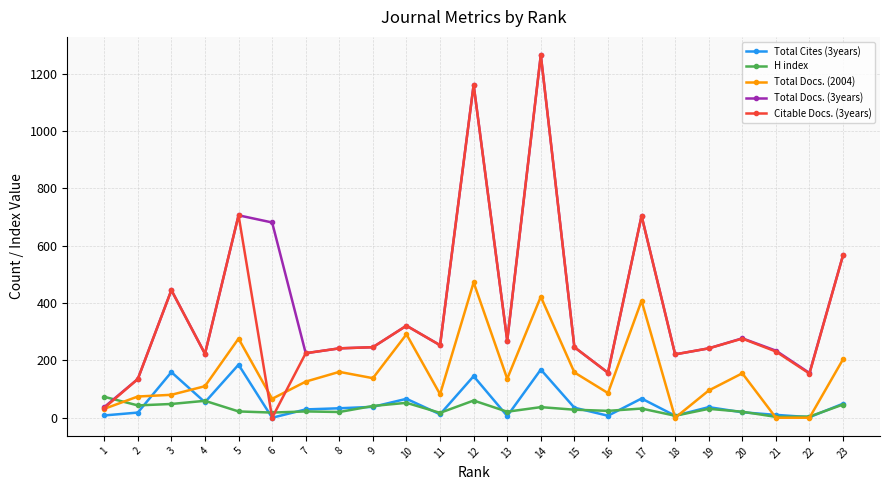

True or false: Total Docs. (2004) has more than 0 points higher than both neighbors.

True